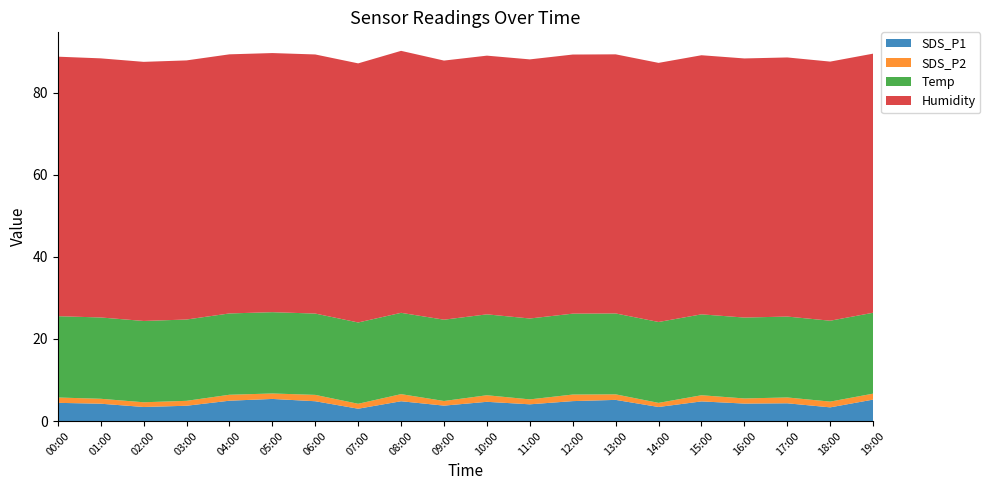

Reading left to right, what are all the values shown in this chart?

SDS_P1: 4.4	4.2	3.4	3.7	5.0	5.4	4.8	3.0	4.8	3.8	4.7	4.1	4.8	5.2	3.4	4.8	4.2	4.3	3.3	5.2
SDS_P2: 1.3	1.2	1.1	1.2	1.4	1.3	1.6	1.2	1.7	1.1	1.6	1.2	1.6	1.4	1.0	1.5	1.2	1.4	1.4	1.4
Temp: 19.8	19.8	19.8	19.8	19.8	19.8	19.8	19.8	19.8	19.8	19.7	19.7	19.7	19.7	19.7	19.7	19.7	19.7	19.7	19.7
Humidity: 63.2	63.1	63.1	63.1	63.1	63.1	63.1	63.1	63.8	63.1	63.0	63.1	63.1	63.1	63.1	63.1	63.1	63.1	63.1	63.1